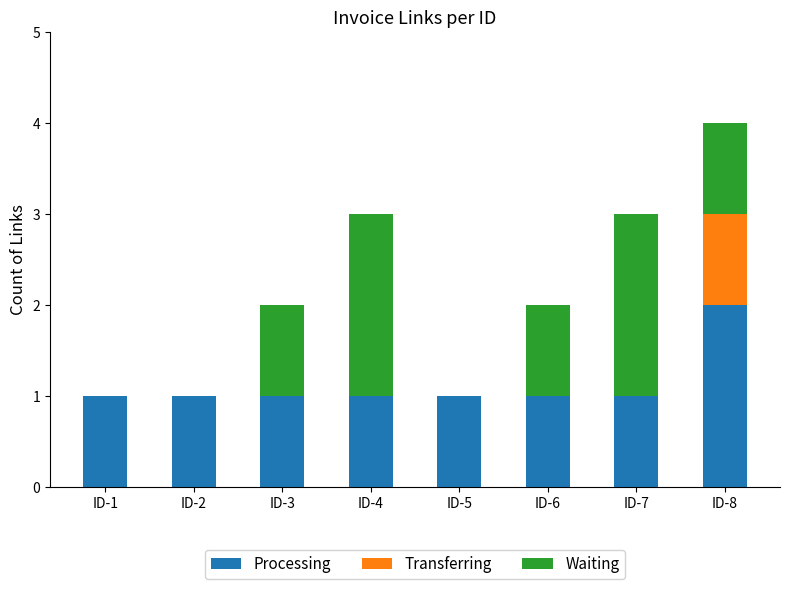

What are all the series names shown in the legend?

Processing, Transferring, Waiting